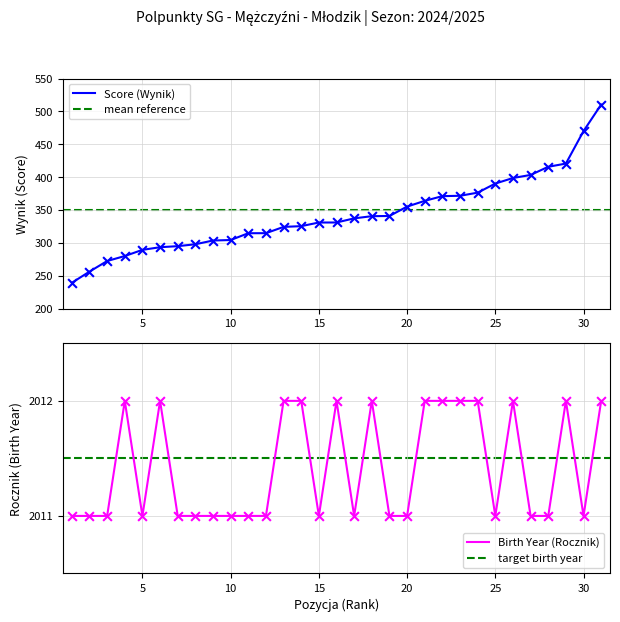

At which category is the sum across all series the highest?

31